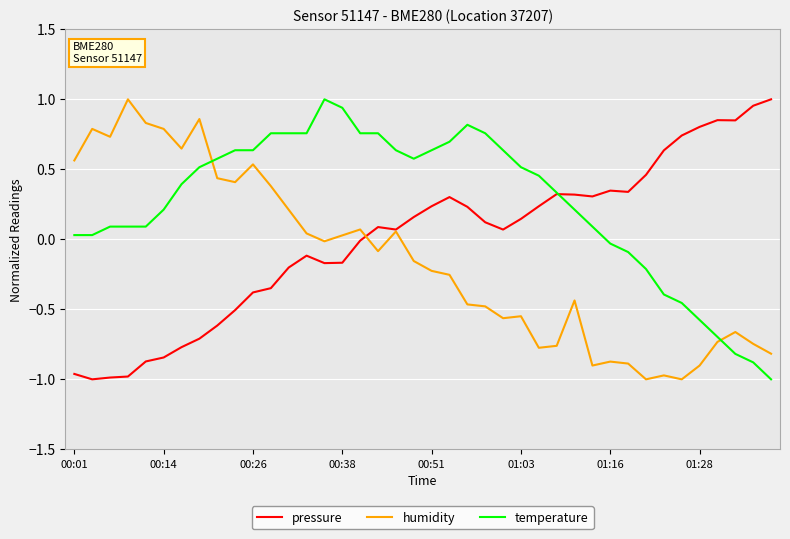

True or false: humidity and temperature cross at least once.

True